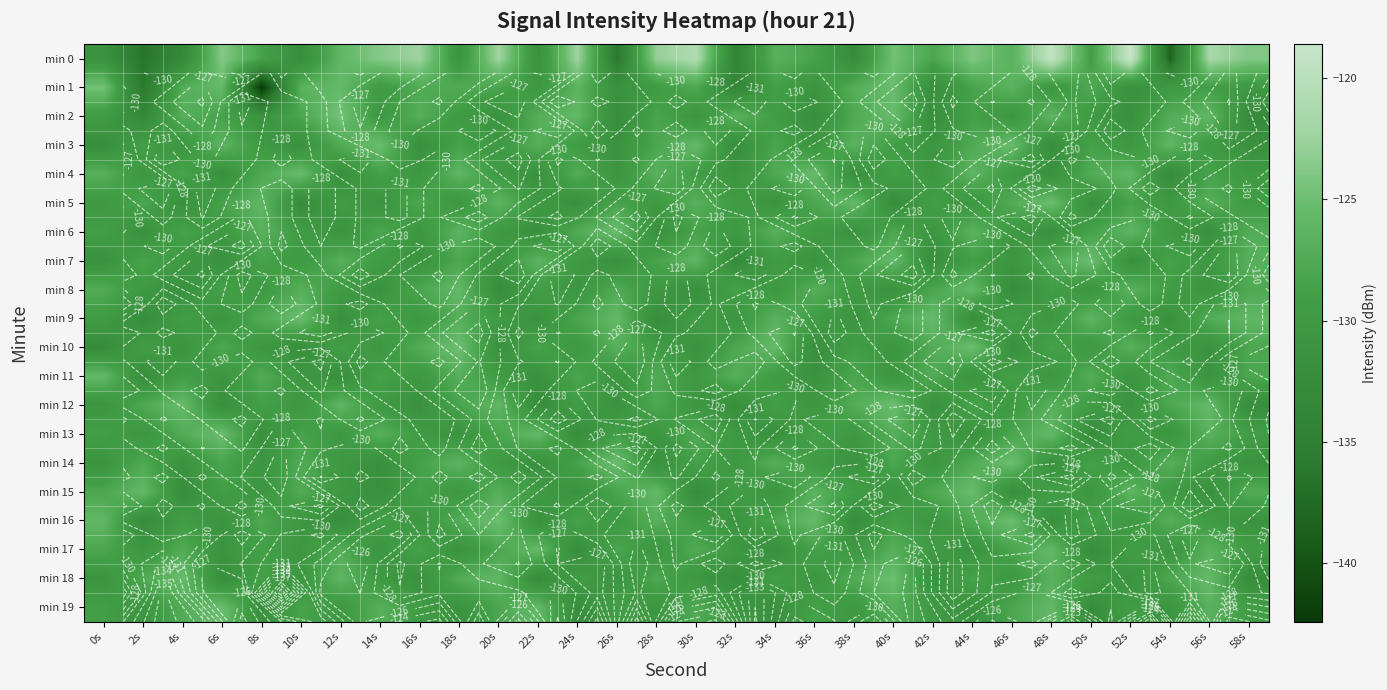

Where is min 17 nearest to the value -129?

52s